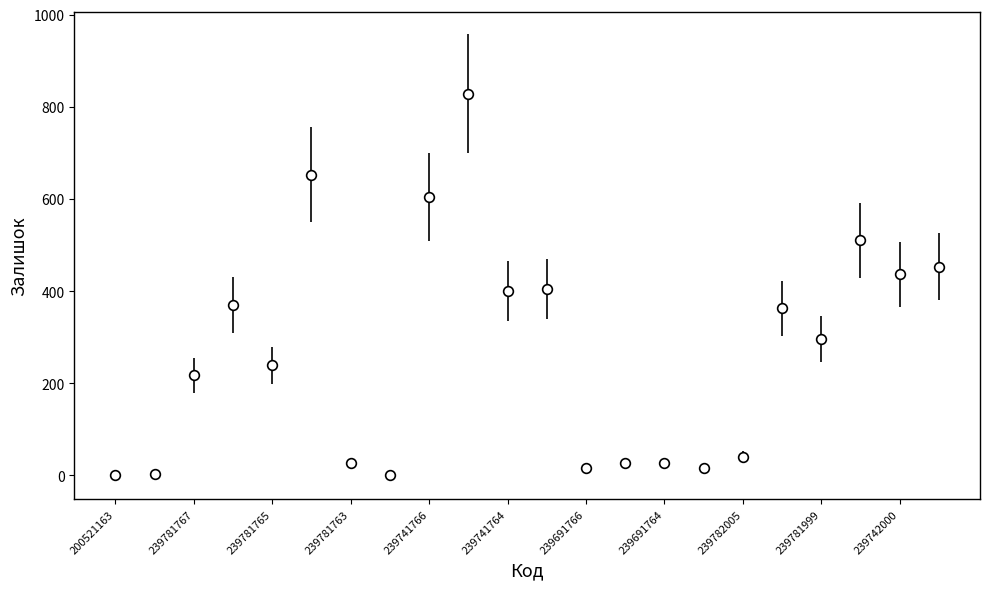

What is the maximum value shown in the chart?

828